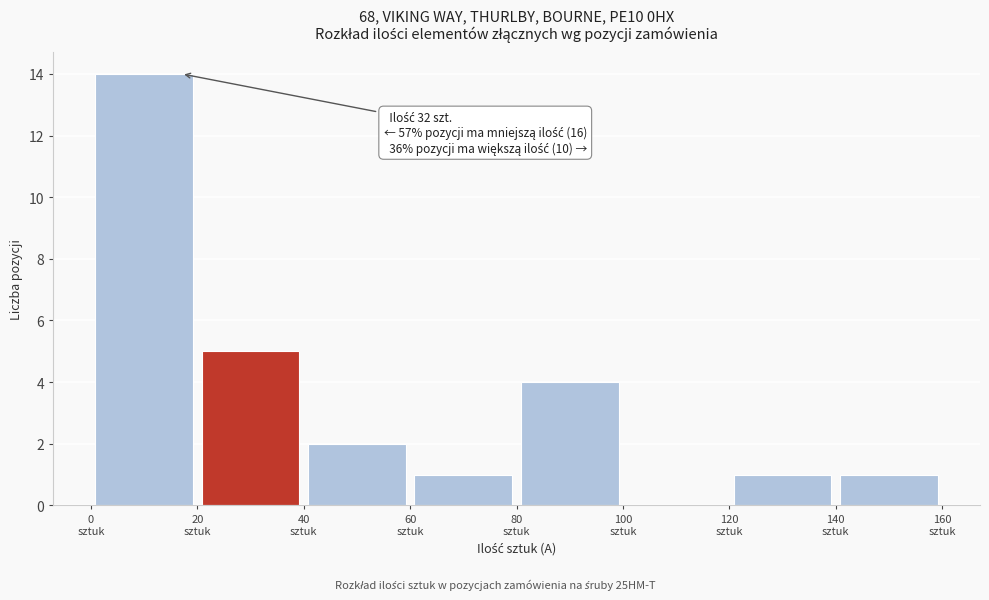

Which range on the x-axis has the tallest bar?

0 to 20